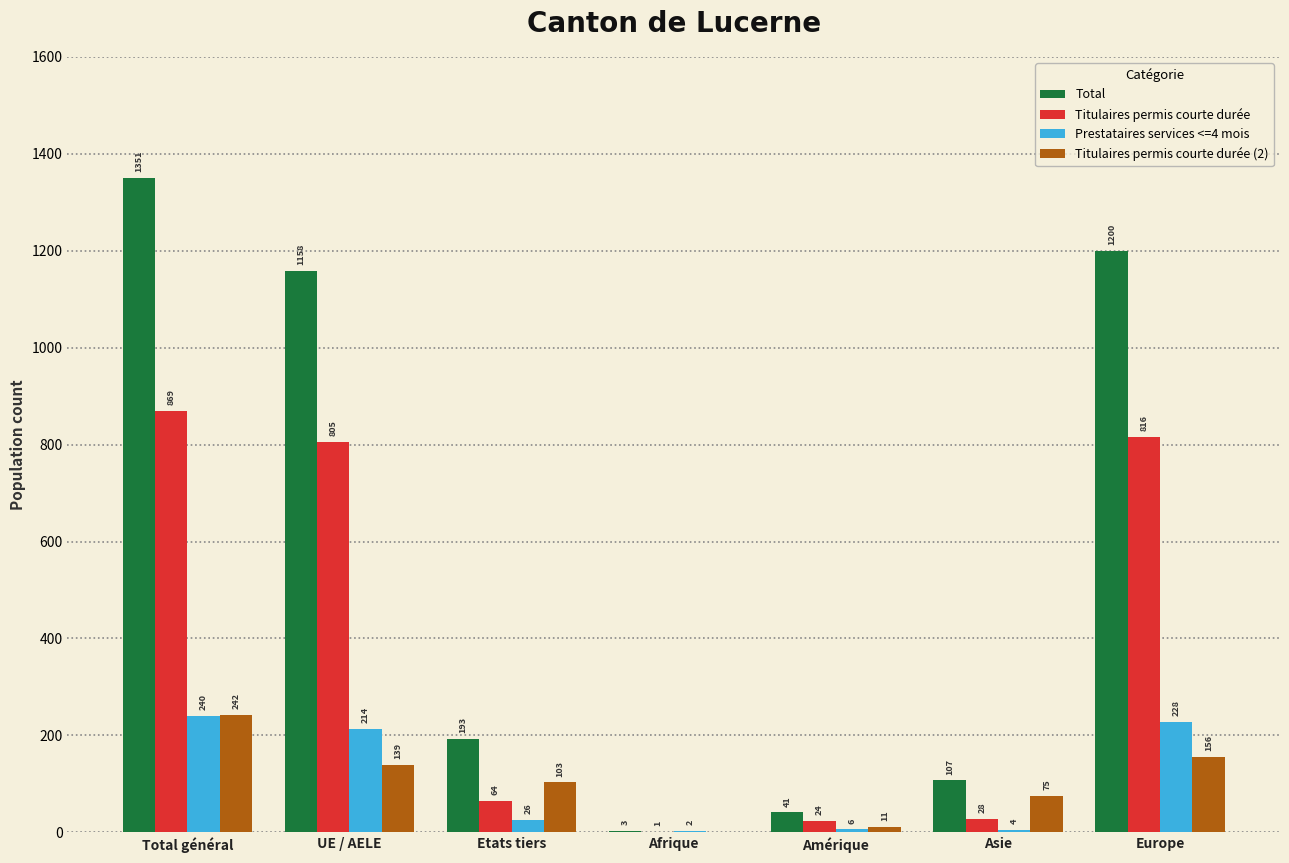

Where does the Titulaires permis courte durée series first go above 64?

Total général